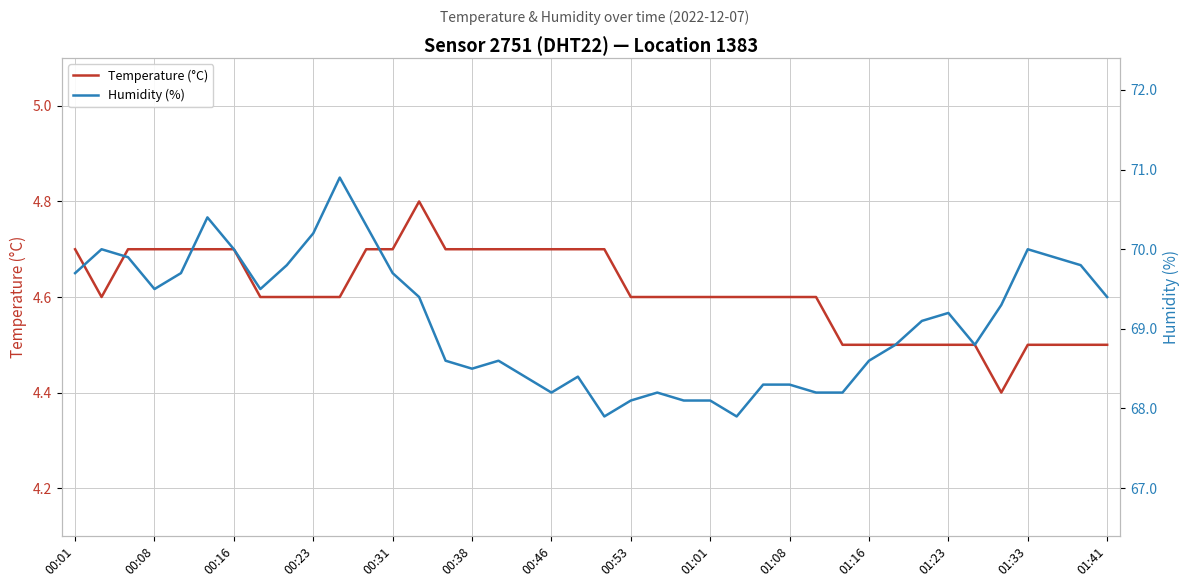

List the series in order of their overall mean, lowest first.

Temperature (°C), Humidity (%)